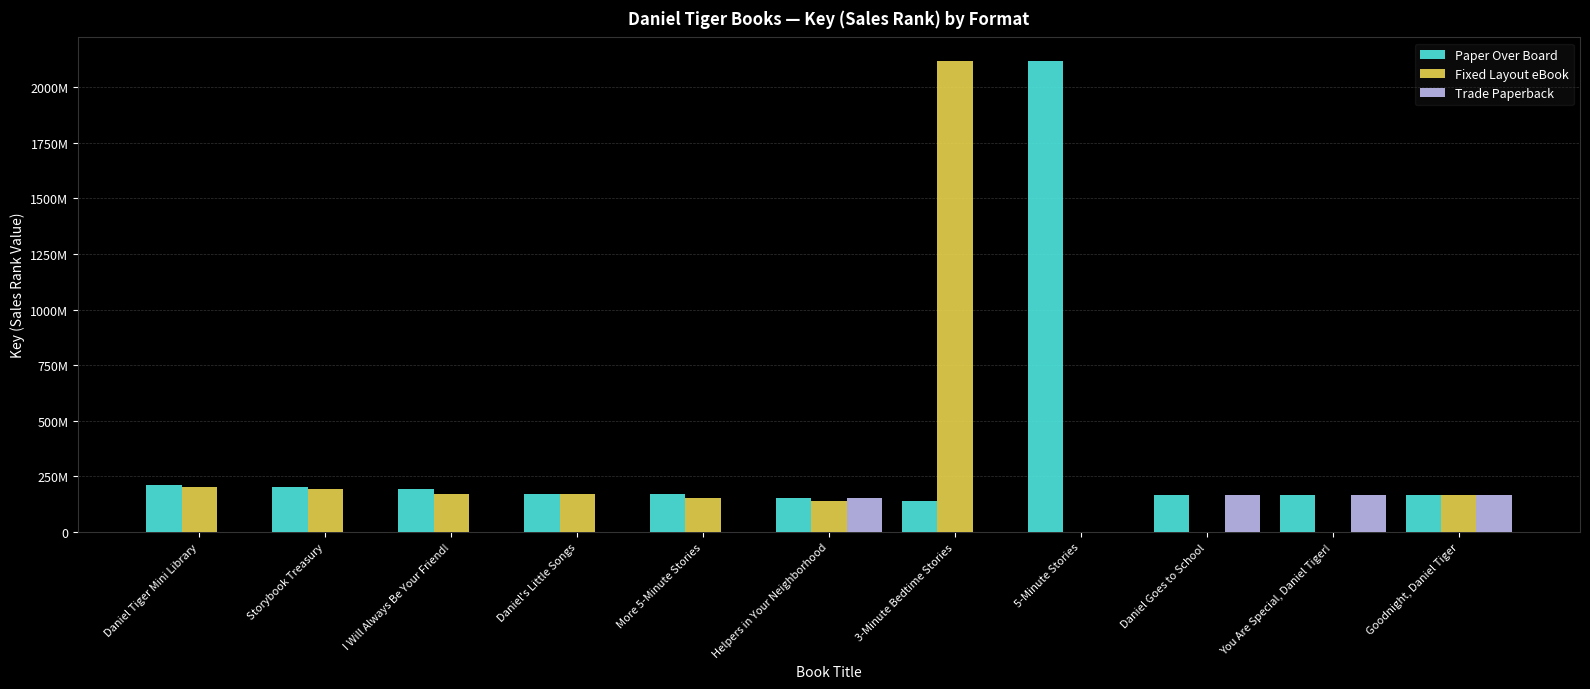

Does the chart contain stacked bars?

No